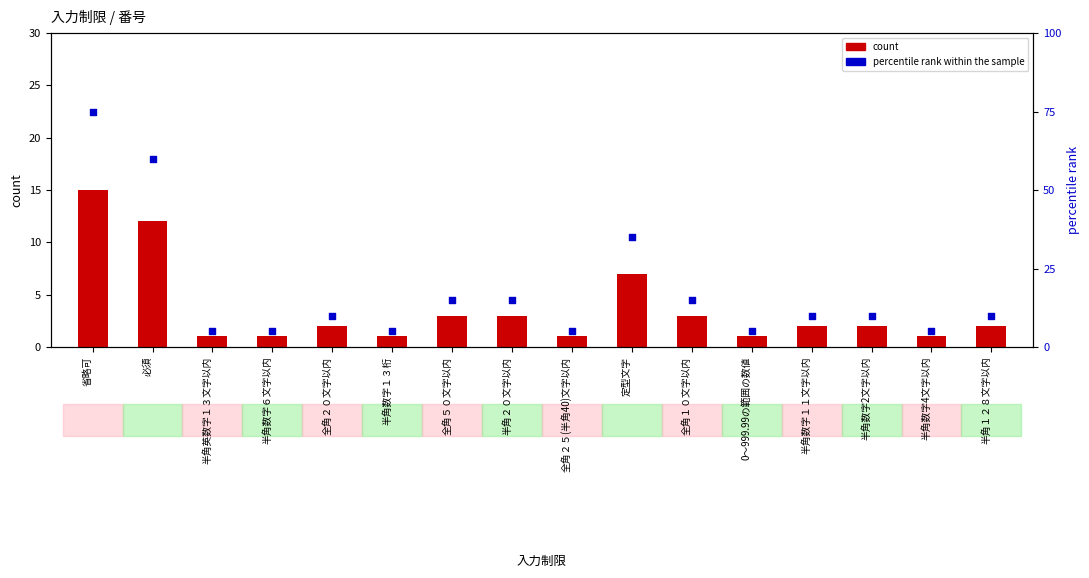

What is the total value across all series at 半角数字4文字以内?

6